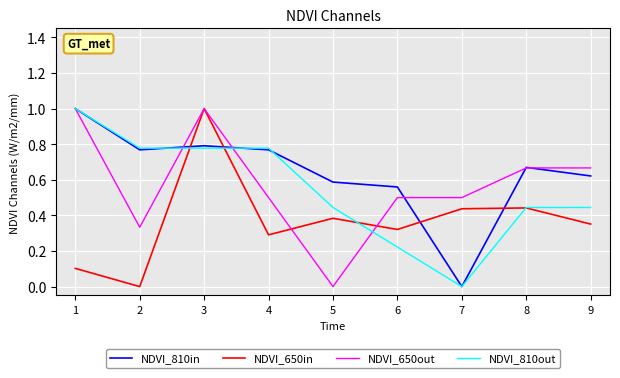

At which category is the sum across all series the highest?

3